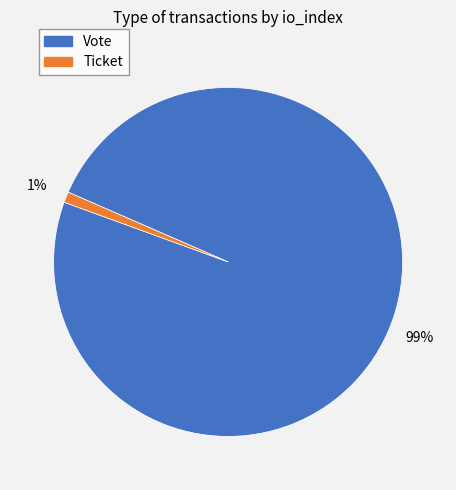

To the nearest percent, what percentage of the pie is Vote?

99%